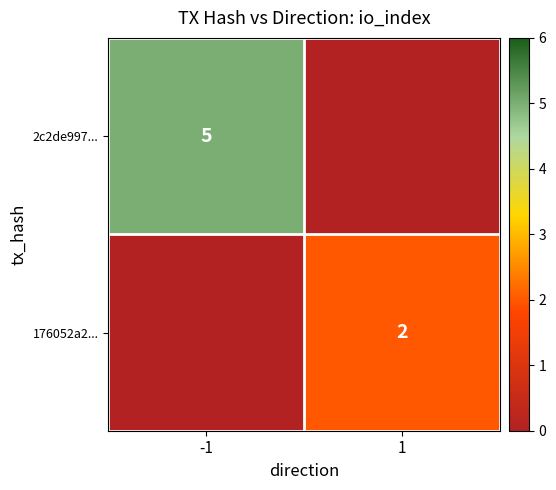

At which category is the sum across all series the highest?

-1